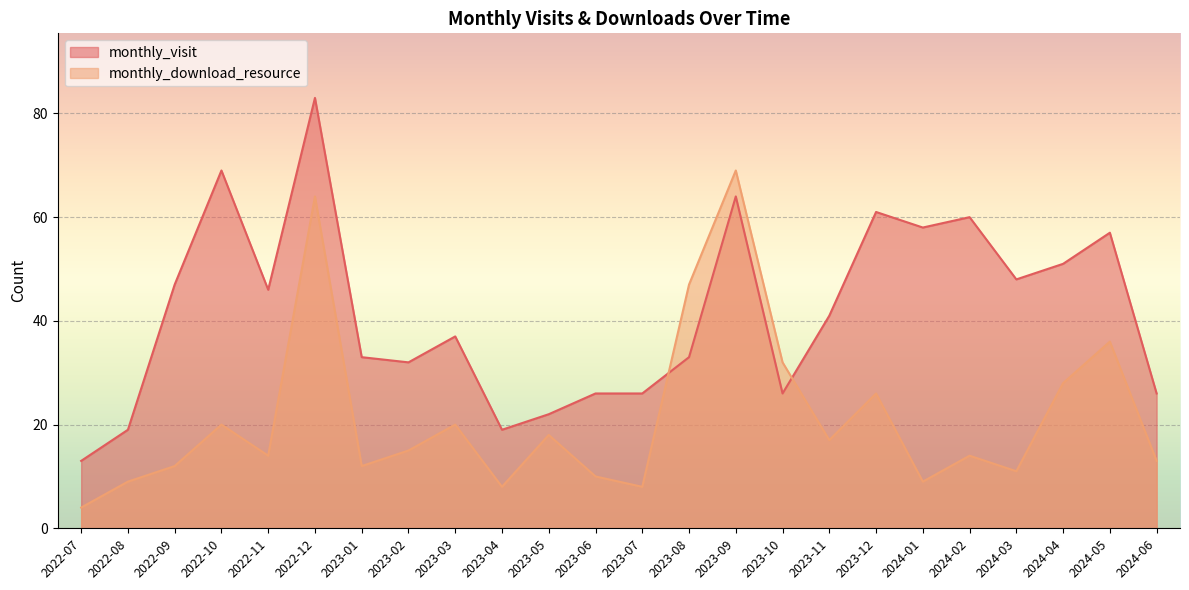

What are all the series names shown in the legend?

monthly_visit, monthly_download_resource